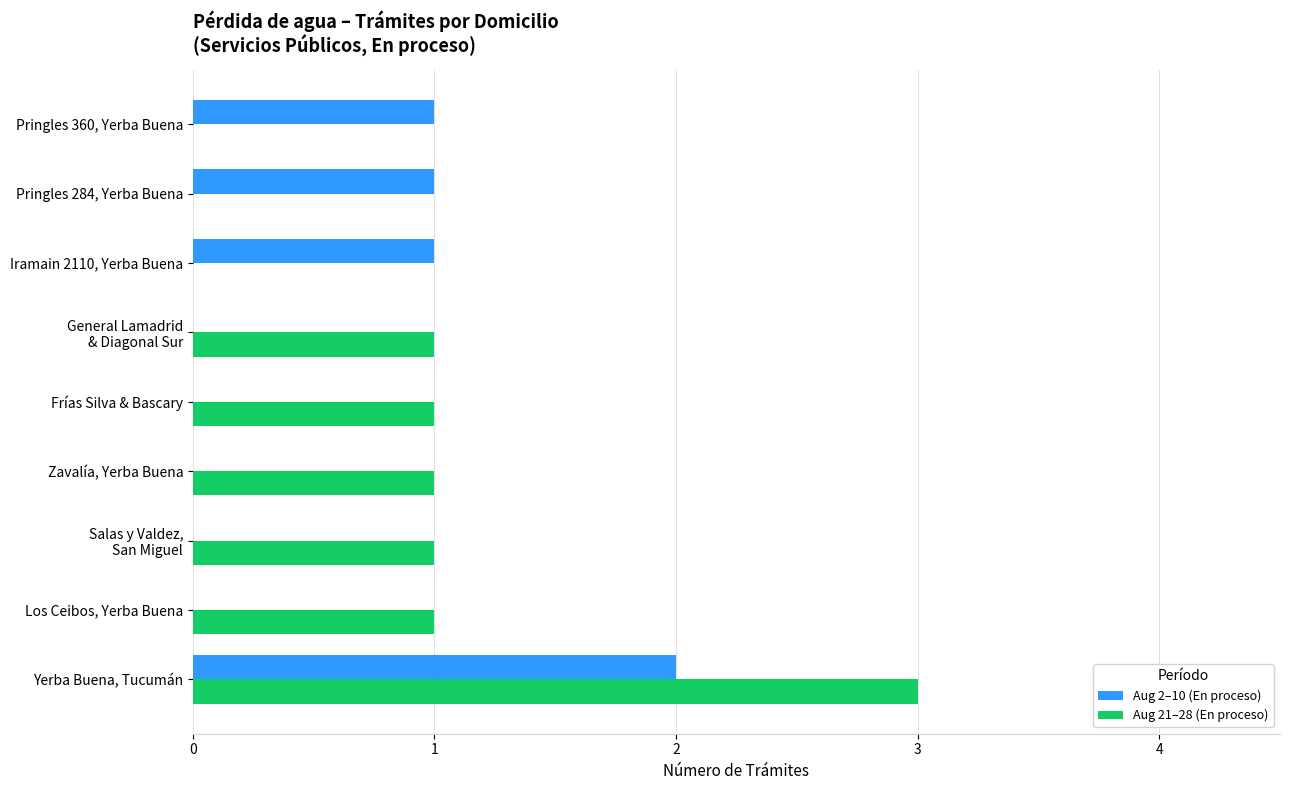

At which label does Aug 21–28 (En proceso) reach its peak?

Yerba Buena, Tucumán